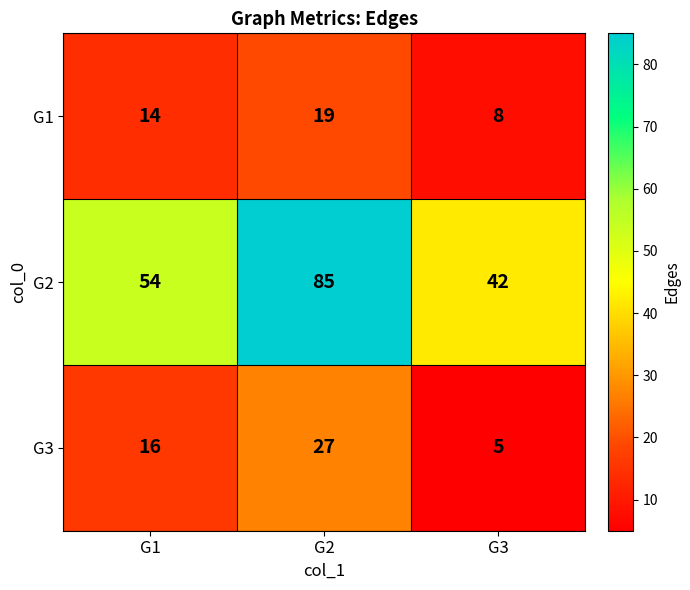

Rank the series at G1 from lowest to highest value.

G1, G3, G2